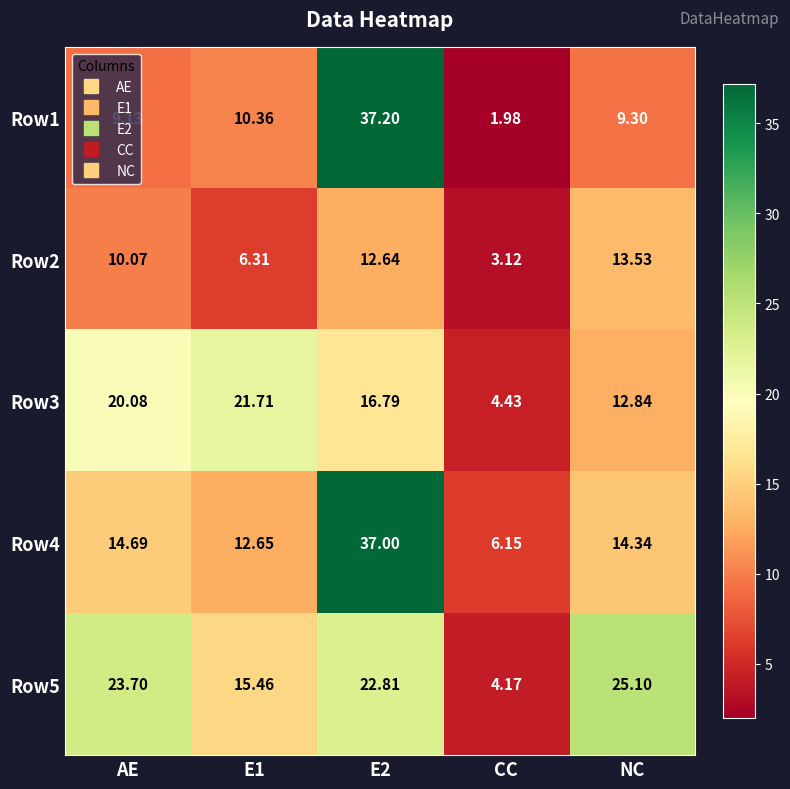

At which label does Row4 first exceed 14?

AE